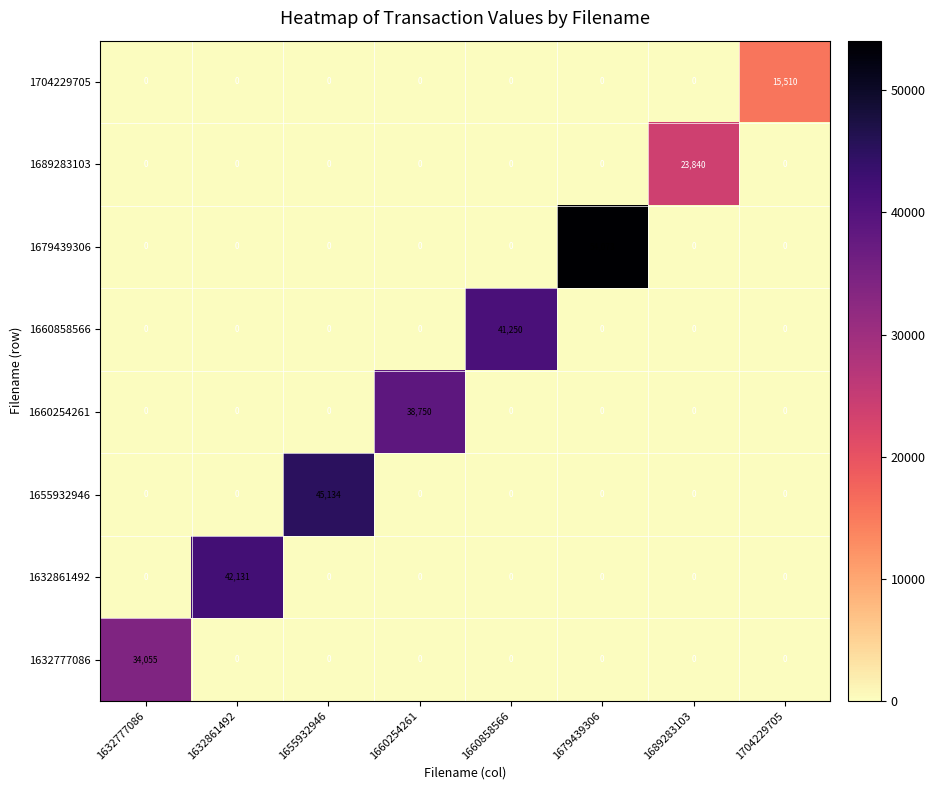

Is the value of 1660254261 at 1660254261 greater than the value of 1632861492 at 1660254261?

Yes